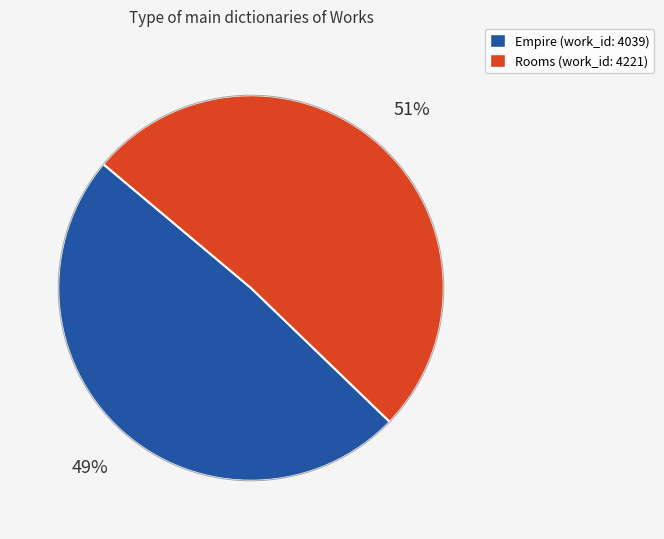

Between Rooms and Empire, which is larger?

Rooms